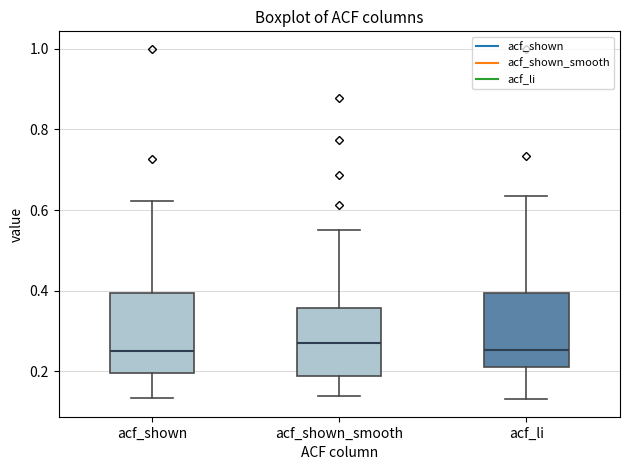

Reading left to right, read every box against the y-axis: the position of its median line, the range the box covers, and the ends of its whiskers. The values are not printed on the chart, so give them approximately, as read against the axis.

acf_shown: median 0.24, box 0.20 to 0.40, whiskers 0.14 to 0.62
acf_shown_smooth: median 0.28, box 0.18 to 0.36, whiskers 0.14 to 0.56
acf_li: median 0.26, box 0.20 to 0.40, whiskers 0.14 to 0.64